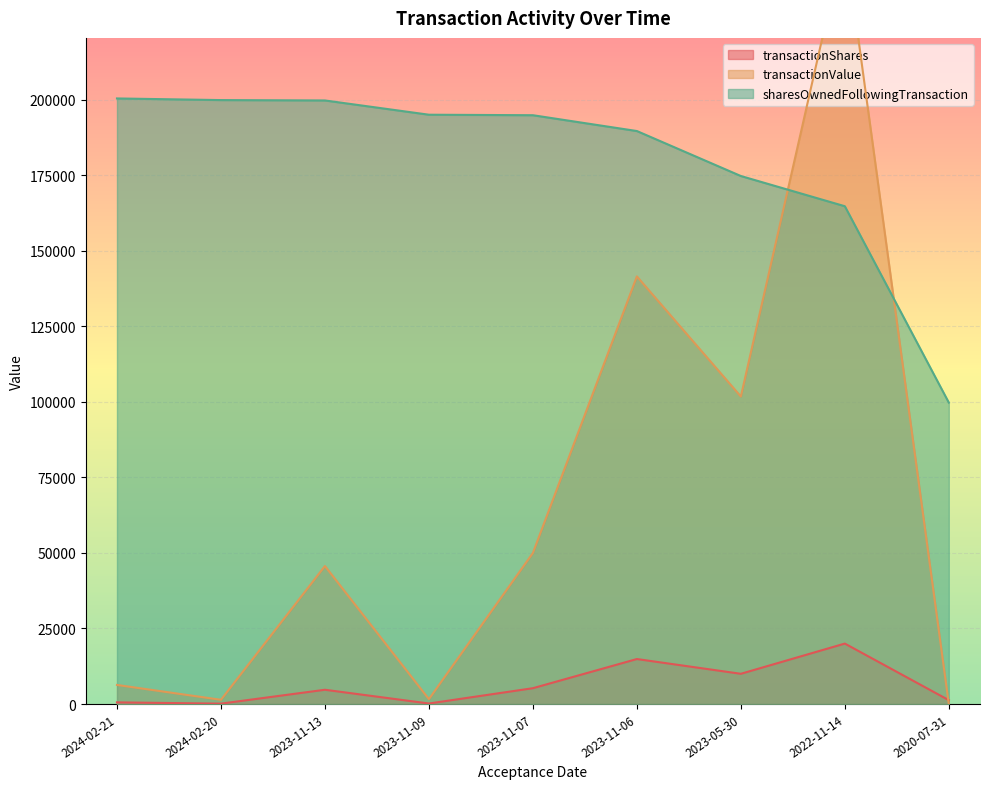

True or false: sharesOwnedFollowingTransaction has a value of 199844 at 2024-02-20.

True